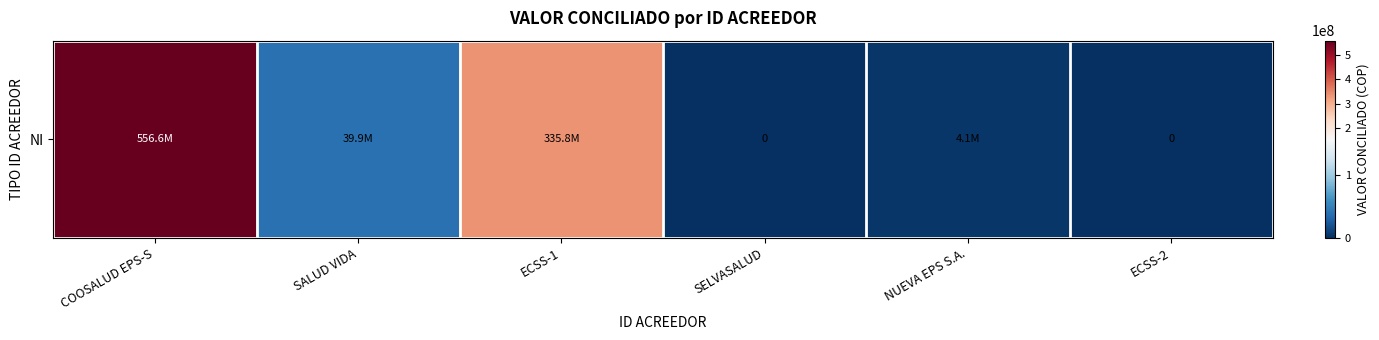

Reading left to right, list all the values displayed in this chart.

556591994	39935370	335761005	0	4063648	0